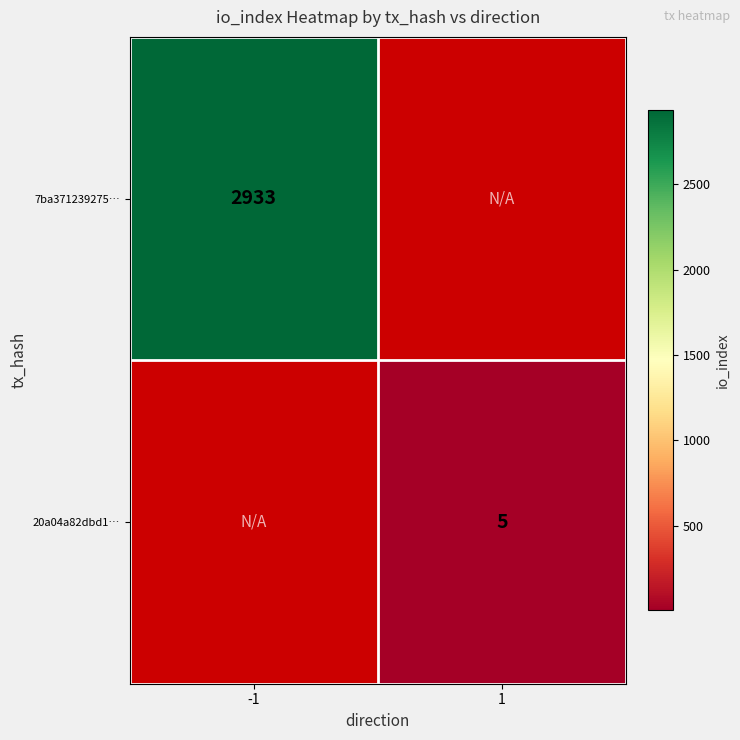

The value of 20a04a82dbd1… at 1 is 9. True or false?

False